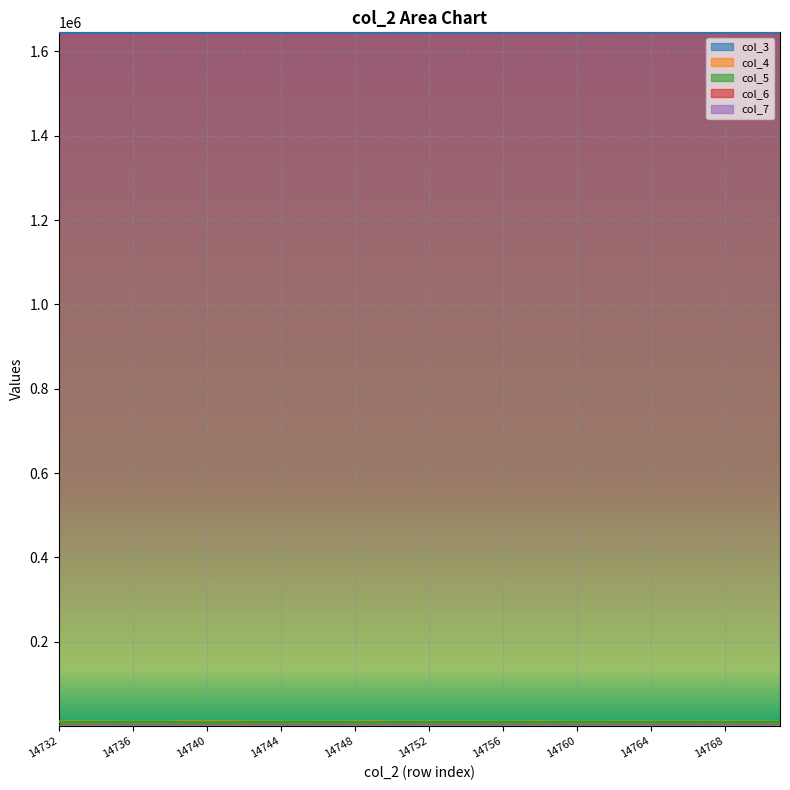

The col_6 series shows 842 at 14746. True or false?

False